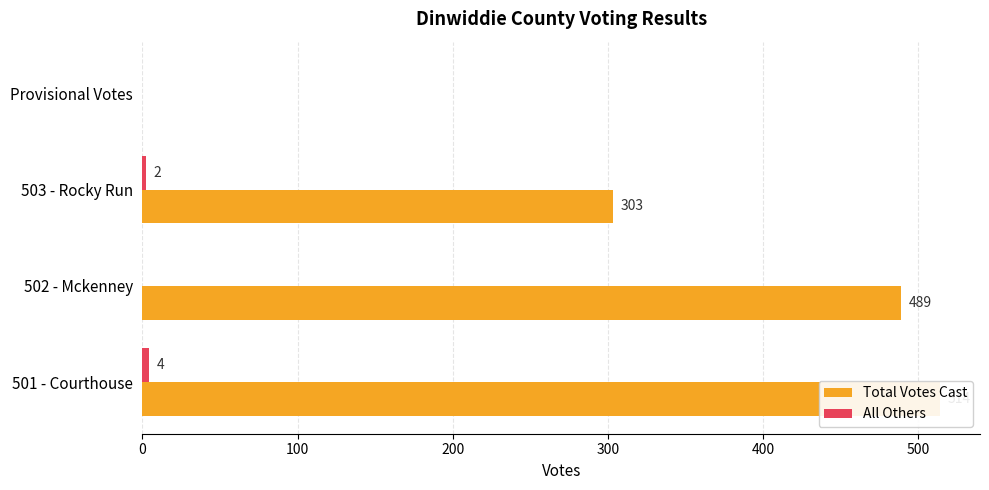

Count the All Others values in the range 0 to 4.

4